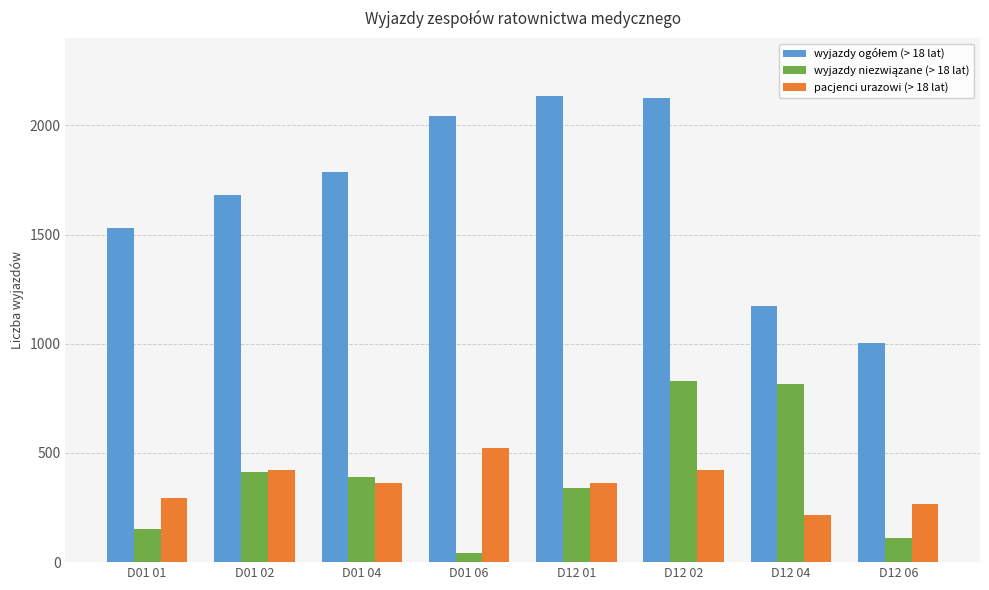

At which category is the sum across all series the highest?

D12 02